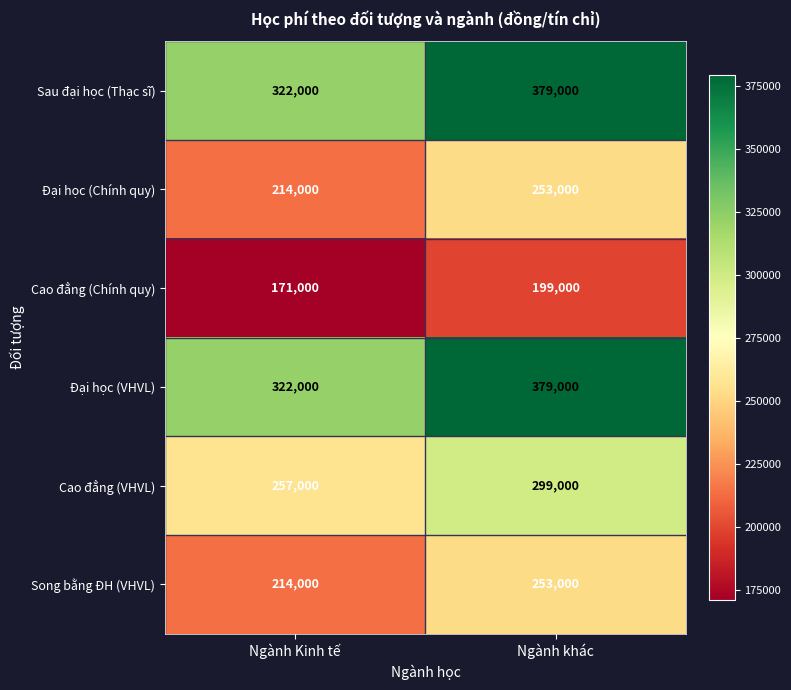

The Đại học (VHVL) series shows 379000 at Ngành khác. True or false?

True